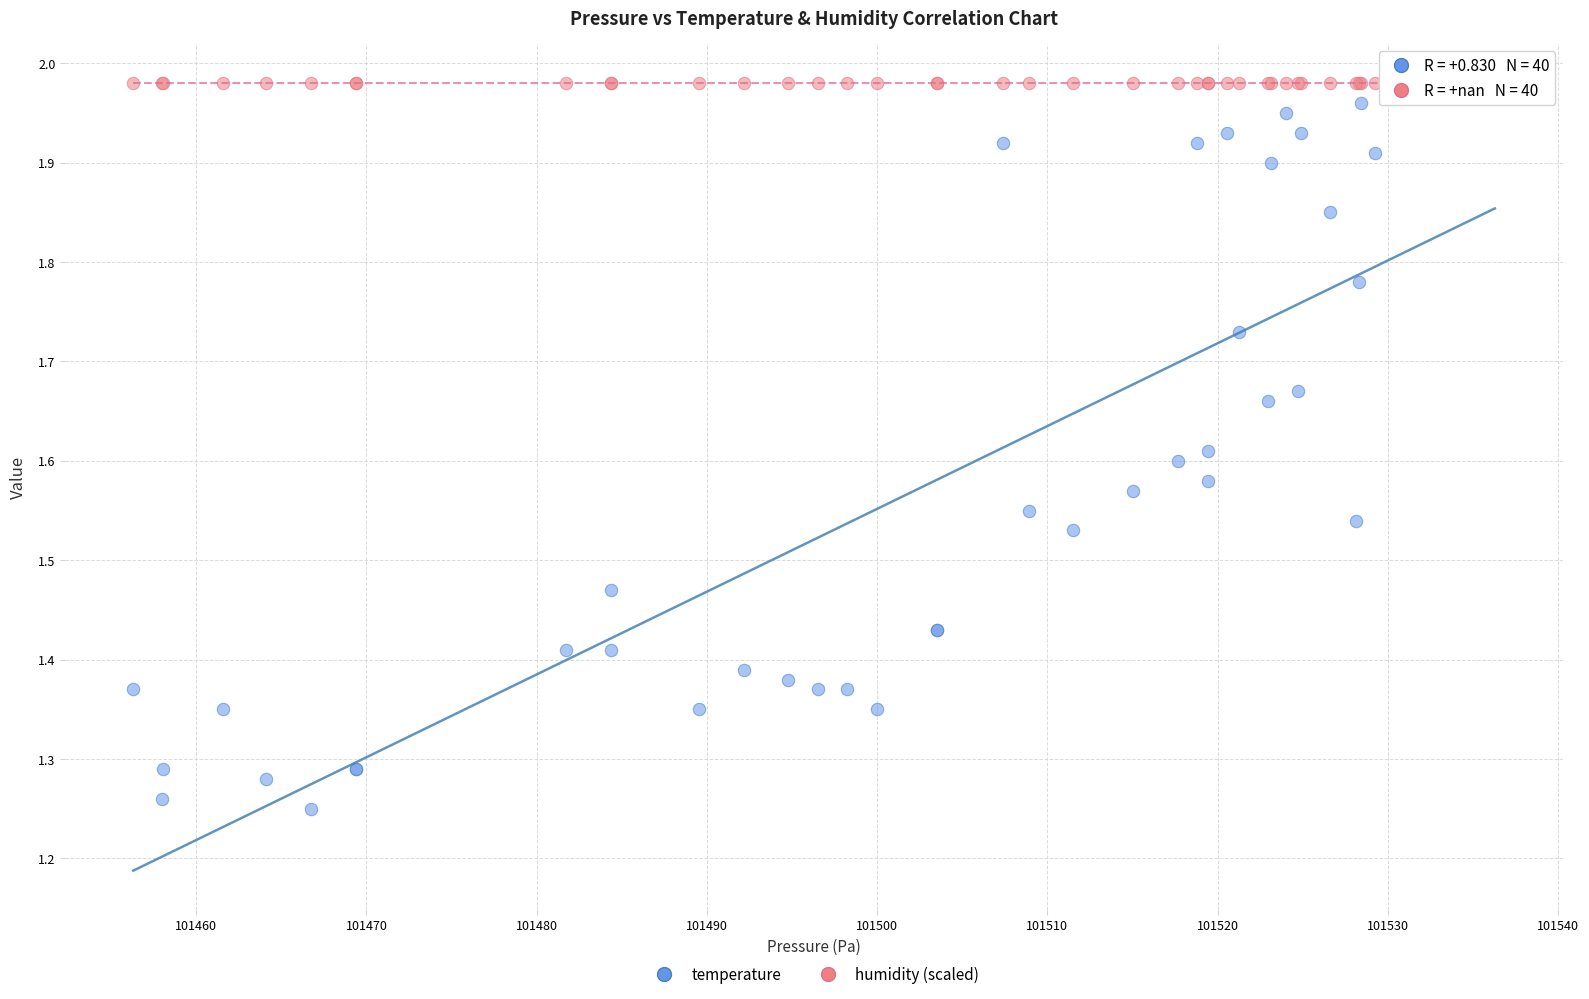

Which series contains the lowest Y value?

temperature